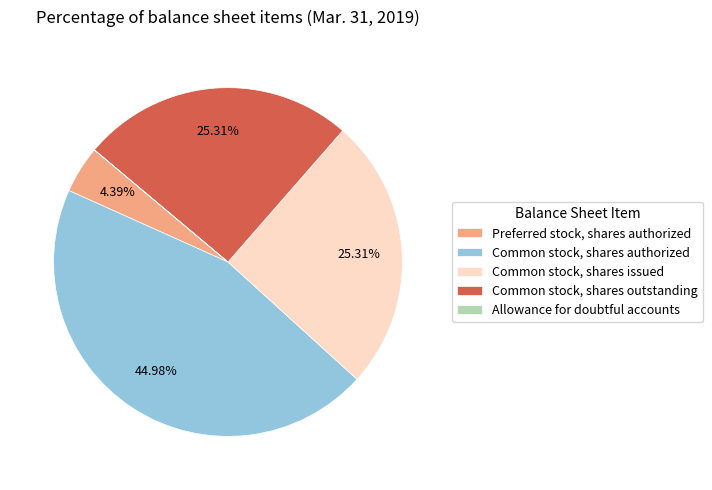

Which category has the biggest portion of the pie?

Common stock, shares authorized